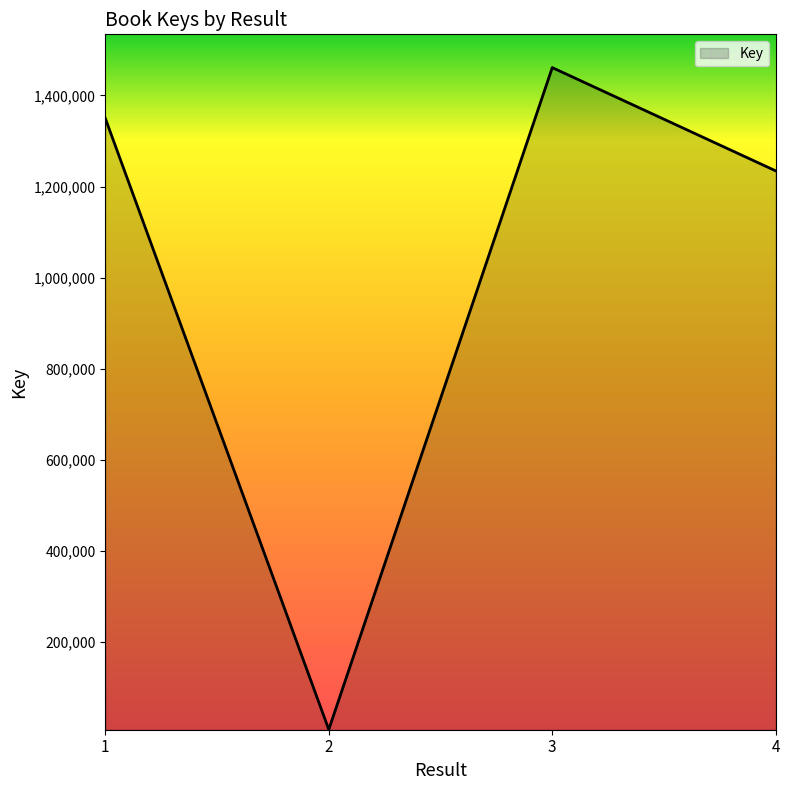

What is the ratio of the value at 4 to the value at 1?

0.9